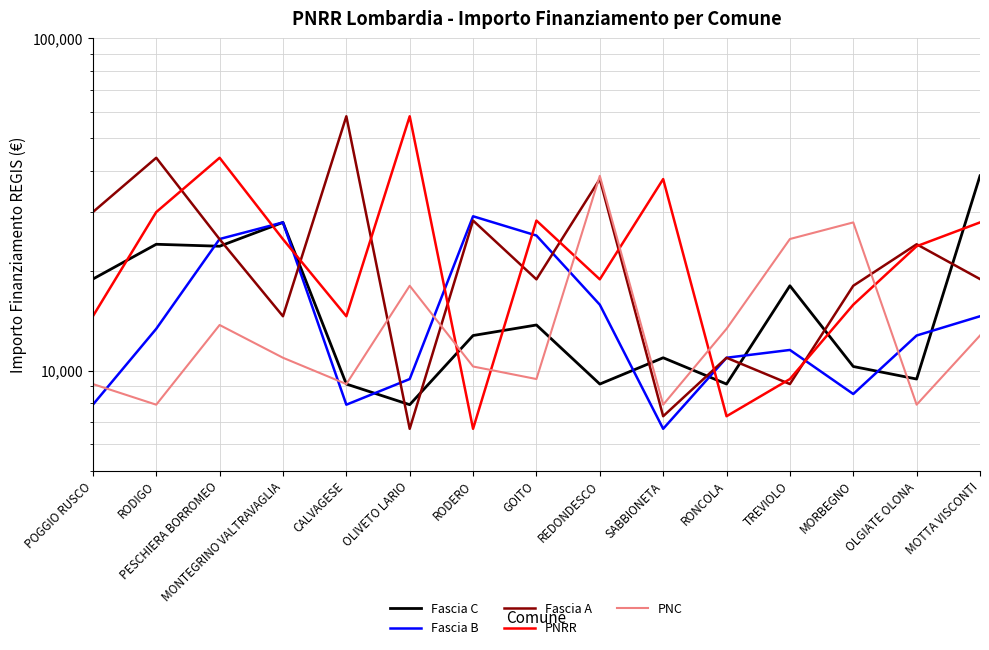

Where do Fascia C and PNC first cross each other?

OLIVETO LARIO and RODERO